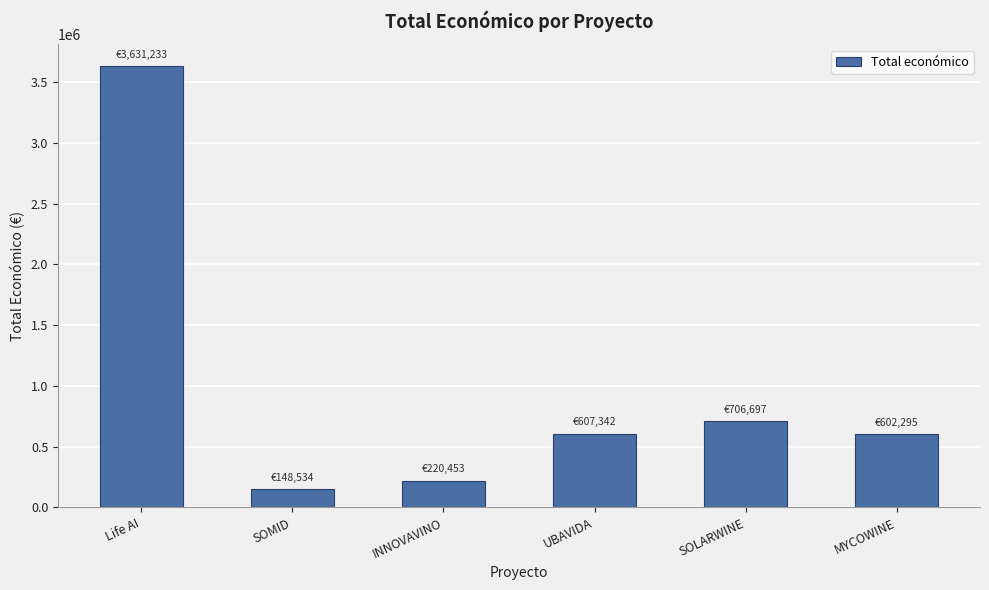

What is the sum of all values?

5916554.4